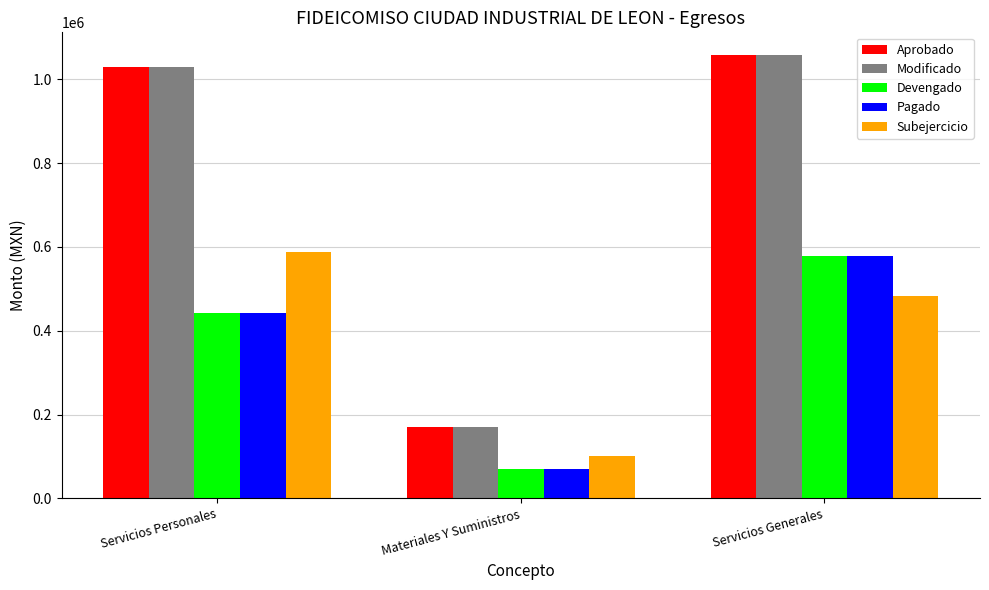

What is the label of the 3rd bar from the left?

Servicios Generales